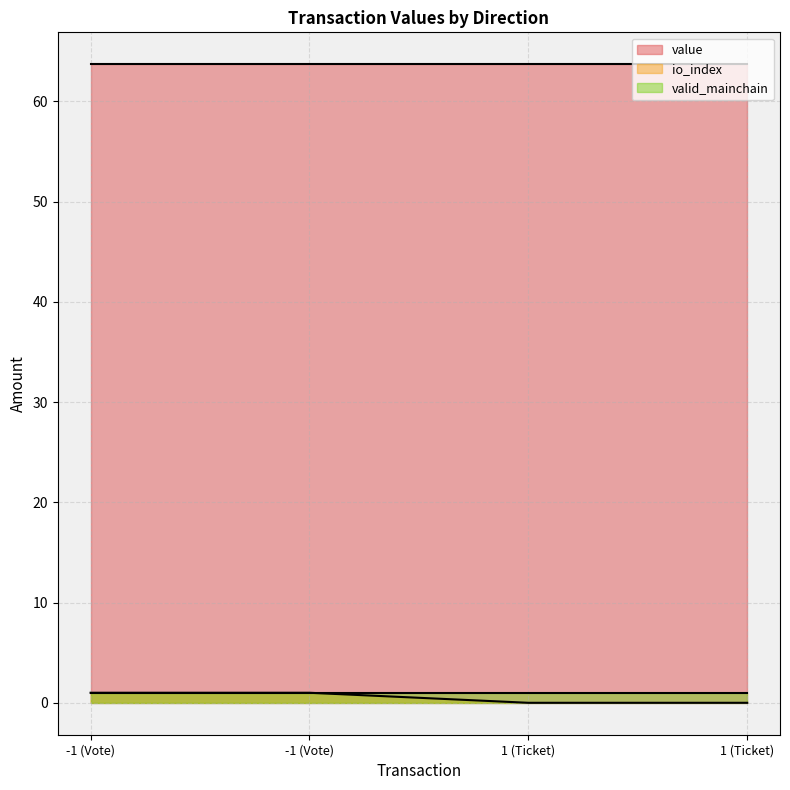

Reading left to right, list all the values displayed in this chart.

value: 63.7	63.7	63.7	63.7
io_index: 1.0	1.0	0.0	0.0
valid_mainchain: 1.0	1.0	1.0	1.0